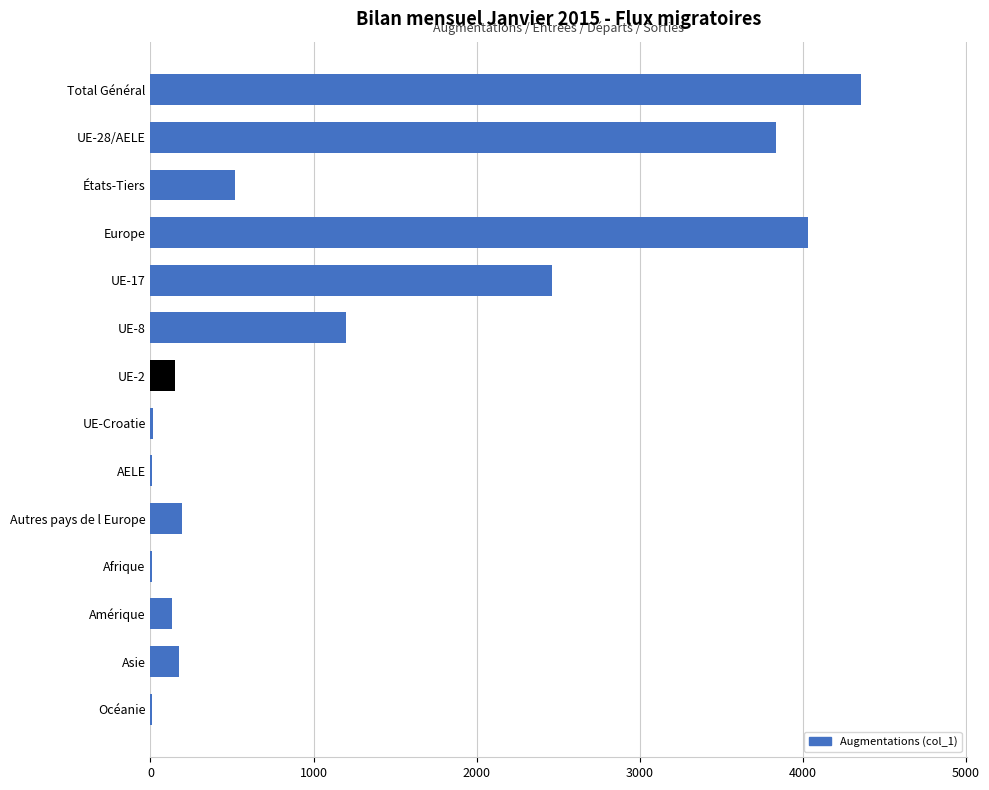

How many series are shown in this chart?

1